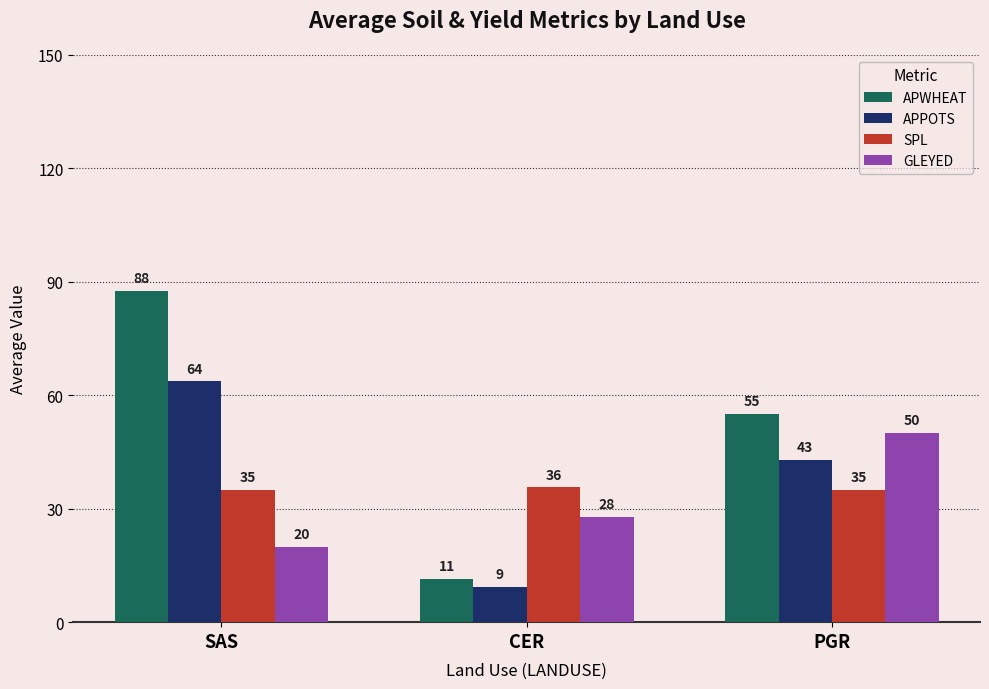

What value does the GLEYED series have at SAS?

20.0